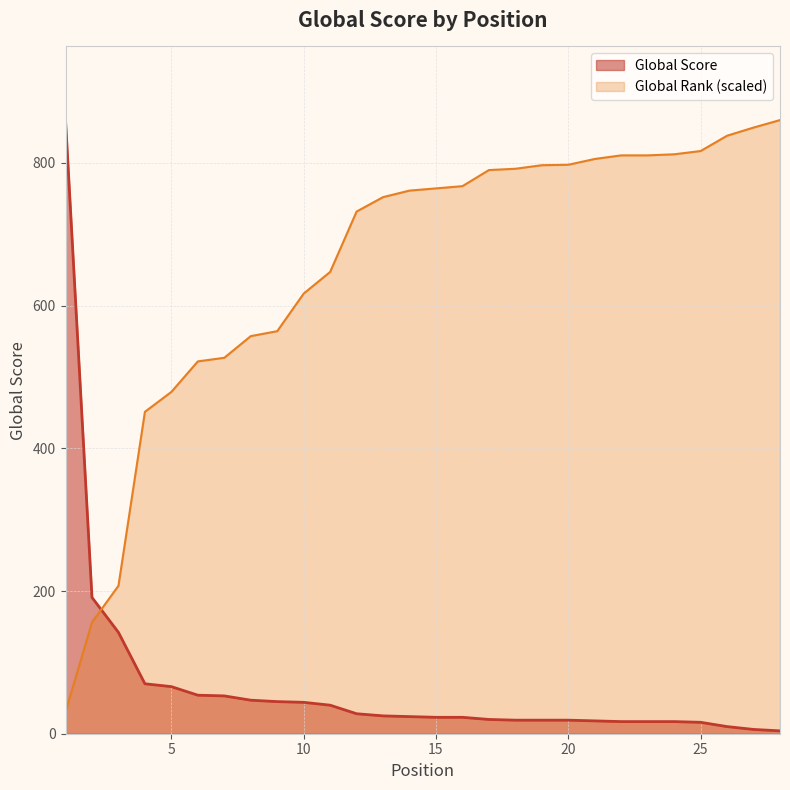

What is the minimum value shown in the chart?

4.0